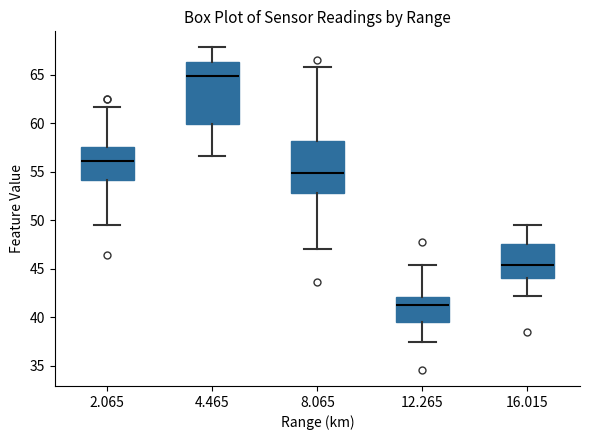

Which box is the tallest, from its lower edge to its upper edge?

4.465